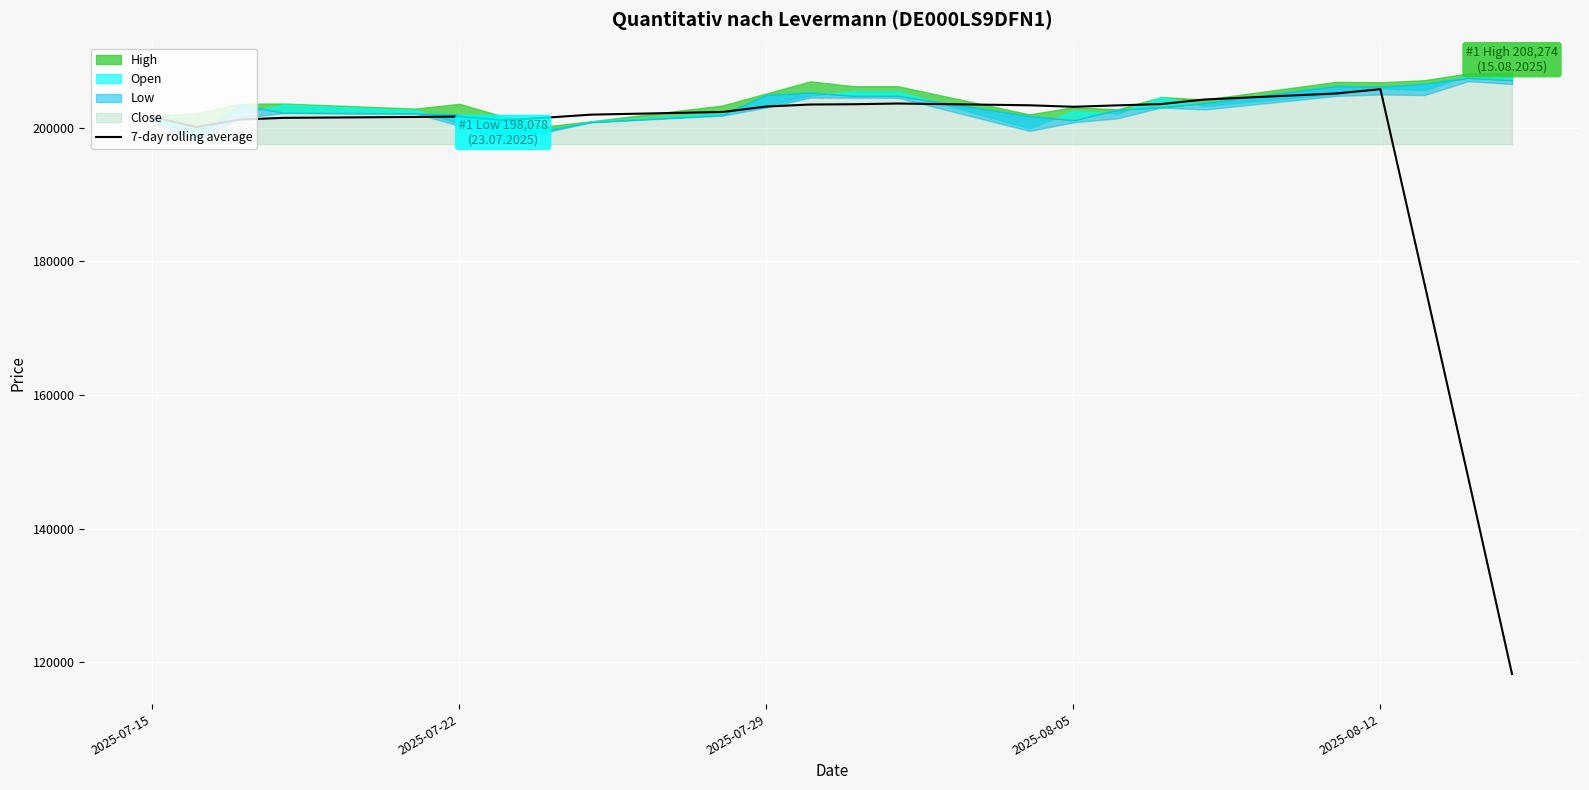

The value of 7-day rolling average at 2025-07-29 is 203208.6. True or false?

True